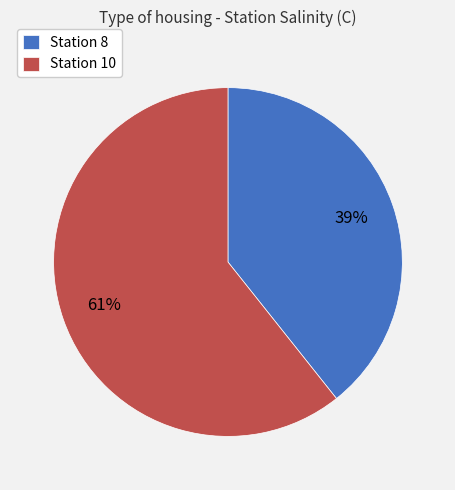

What is the ratio of the value at Station 8 to the value at Station 10?

0.6